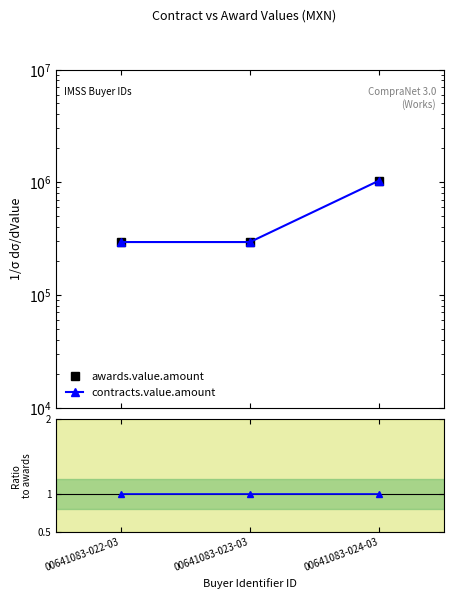

True or false: contracts.value.amount has a value of 472929.0 at 00641083-022-03.

False